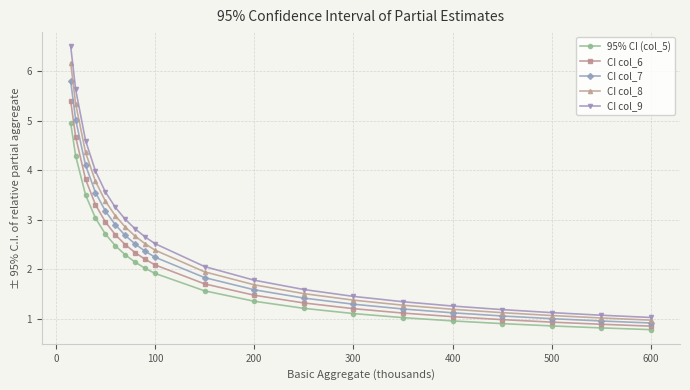

Which series has the widest spread of values?

CI col_9